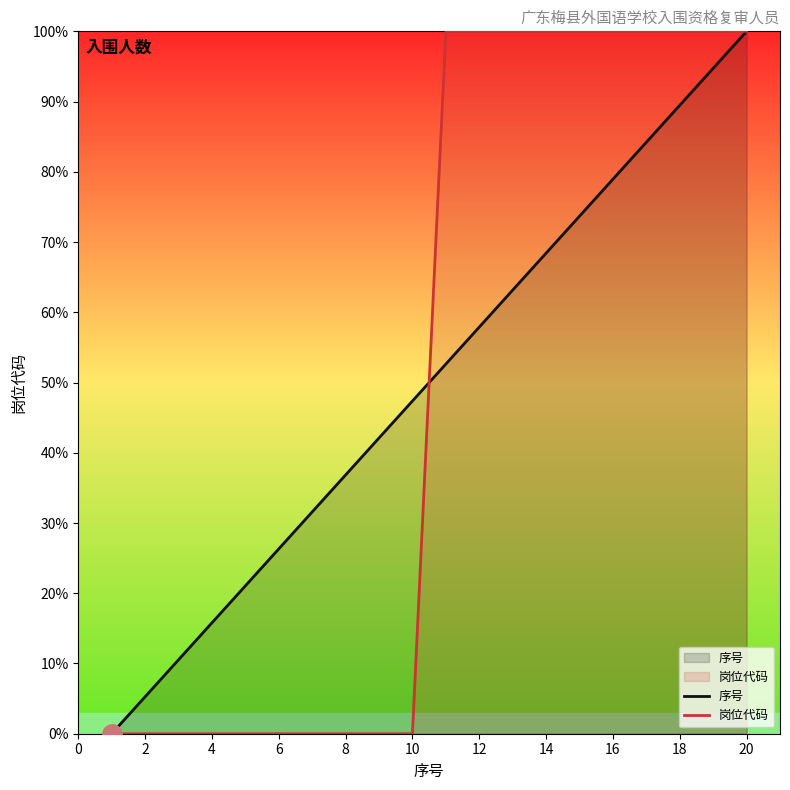

Count the 岗位代码 values in the range 0 to 100.

20